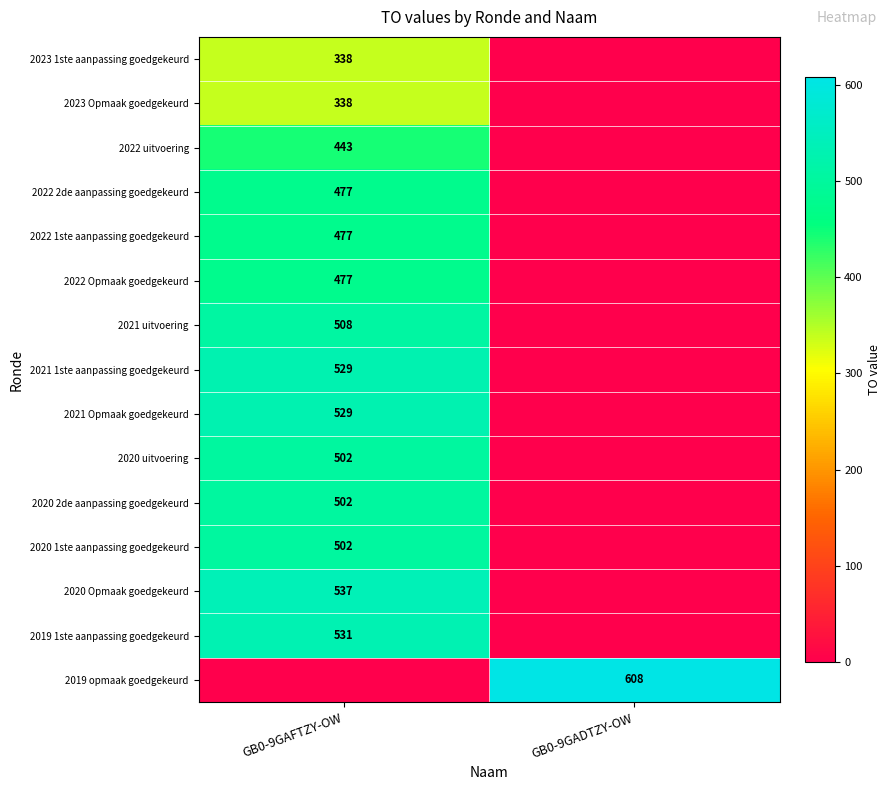

True or false: 2023 1ste aanpassing goedgekeurd has a value of 526 at GB0-9GAFTZY-OW.

False